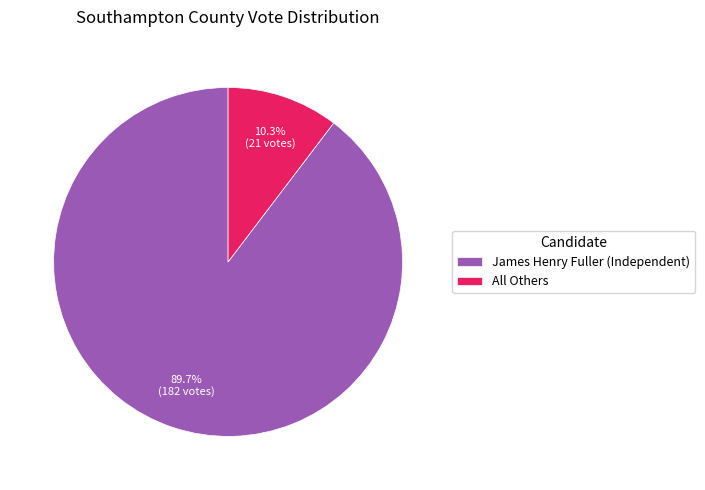

Is it true that James Henry Fuller (Independent) is 90% of the pie?

True